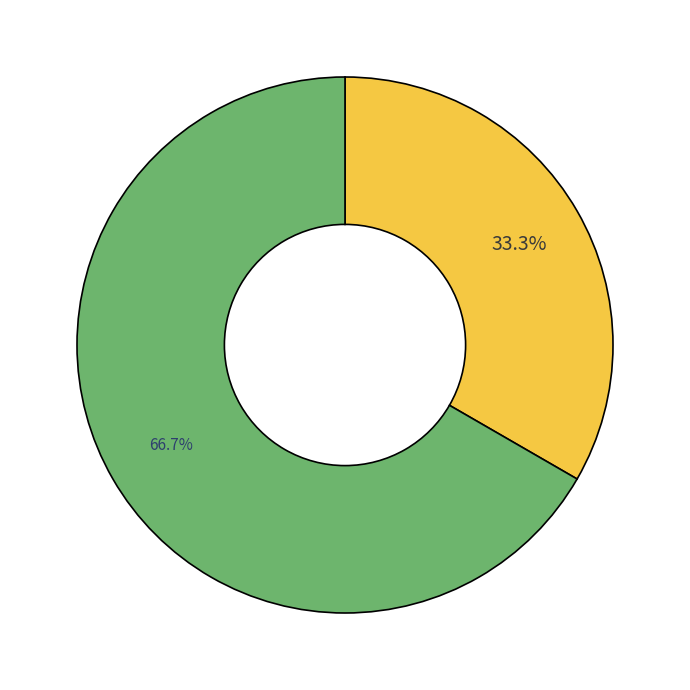

Does any single category account for the majority?

Yes